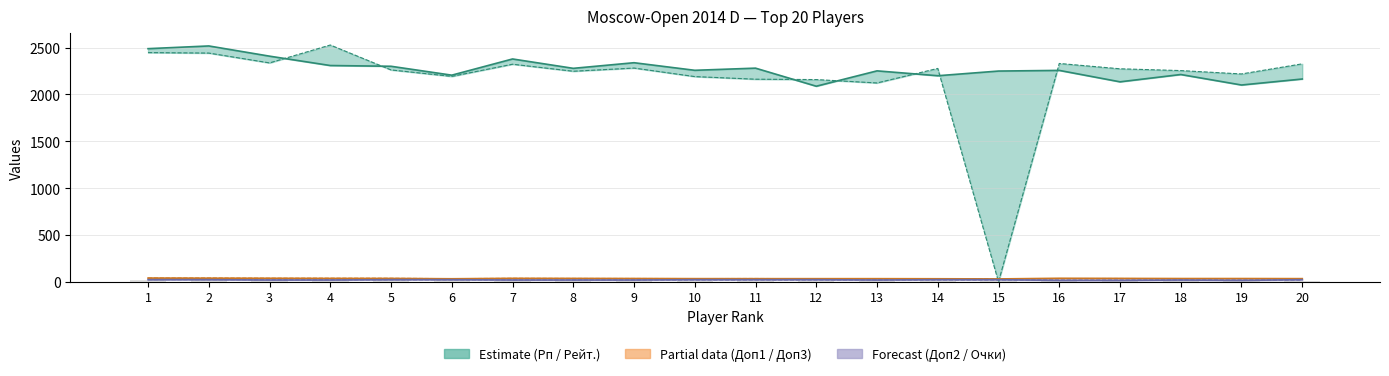

What is the sum of all Доп3 values?

700.0